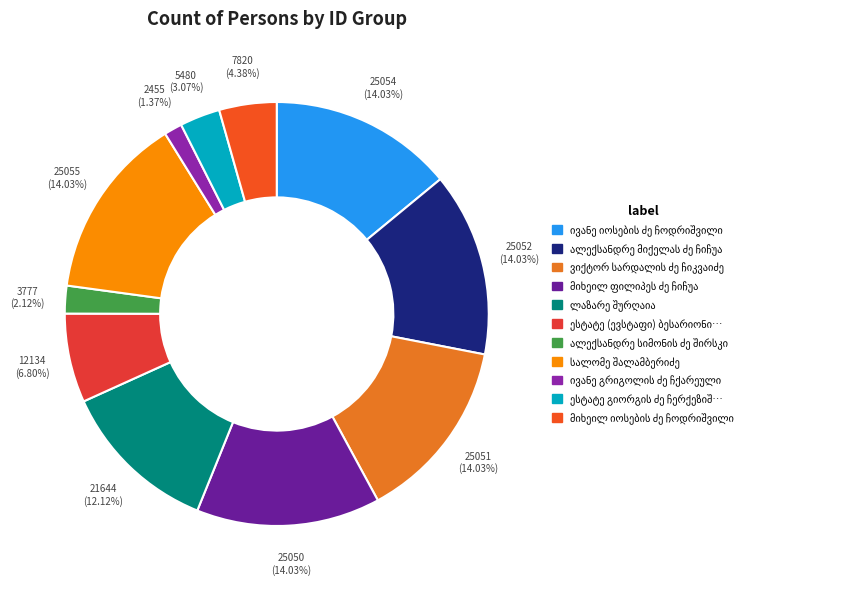

Do ალექსანდრე მიქელას ძე ჩიჩუა and ივანე გრიგოლის ძე ჩქარეული together represent more than half of the pie?

No